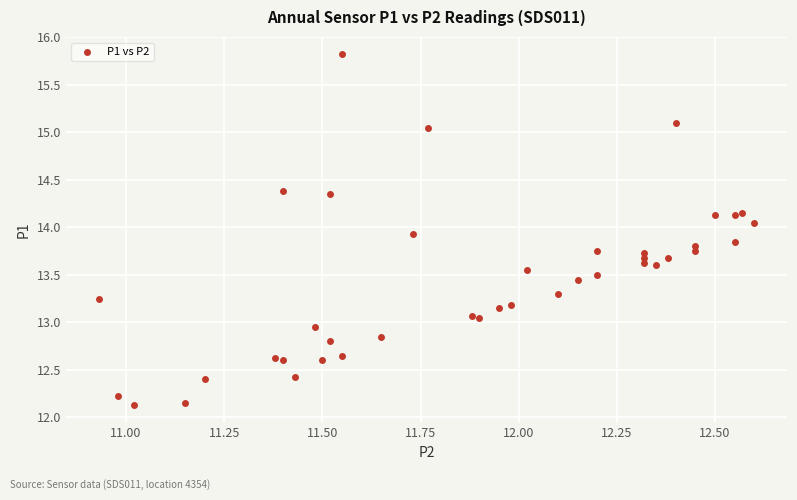

What is the range of X values (max minus min)?

1.7